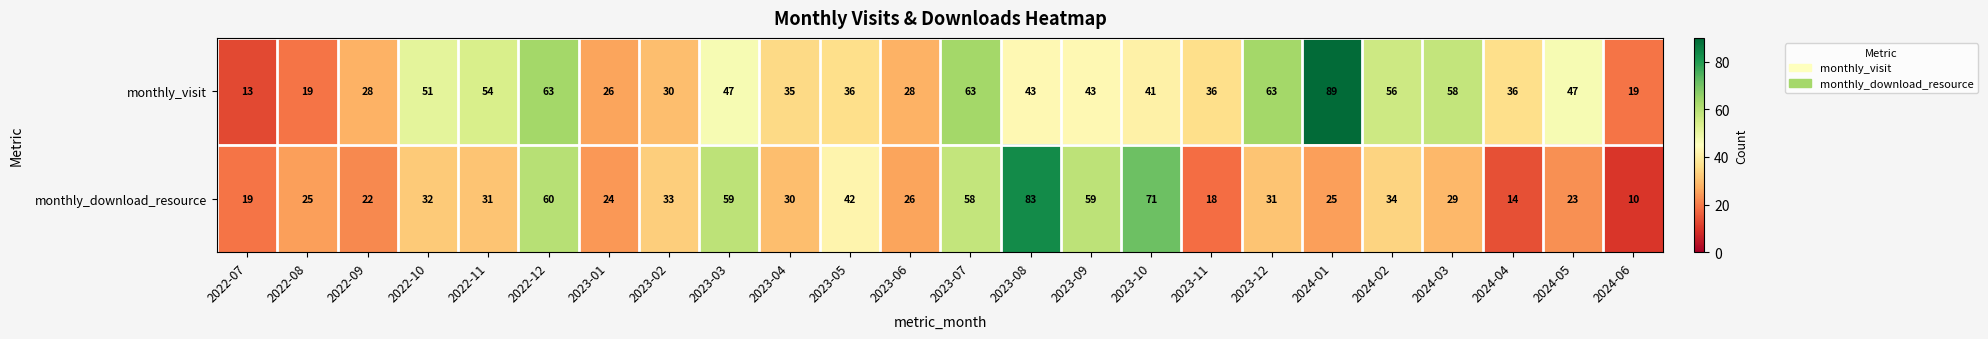

What is the difference between the highest and lowest values at 2024-04?

22